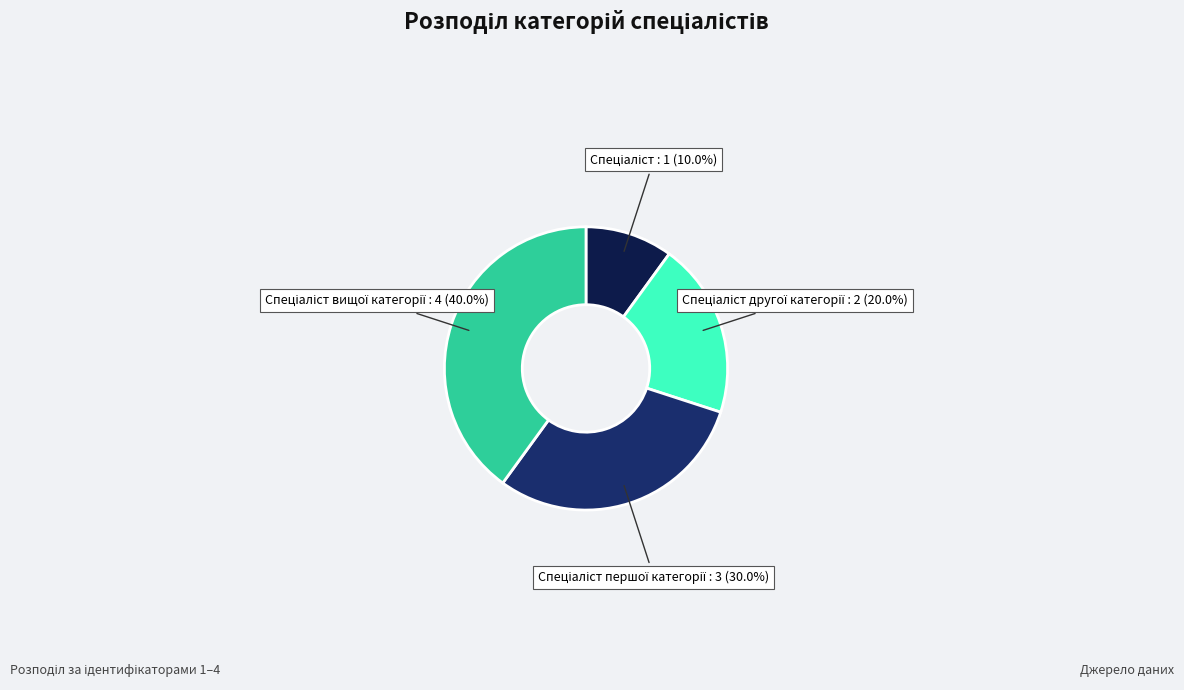

Is there a majority slice in this chart?

No